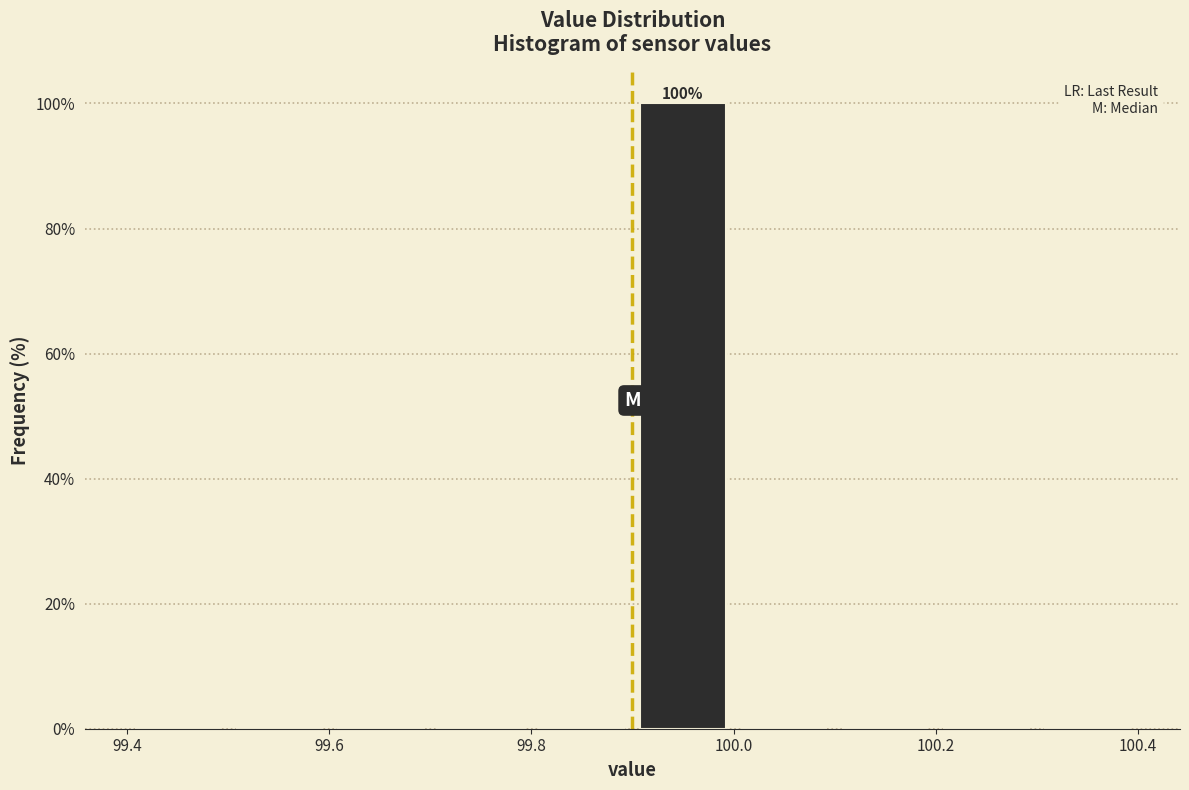

Which range on the x-axis has the tallest bar?

99.9 to 100.0